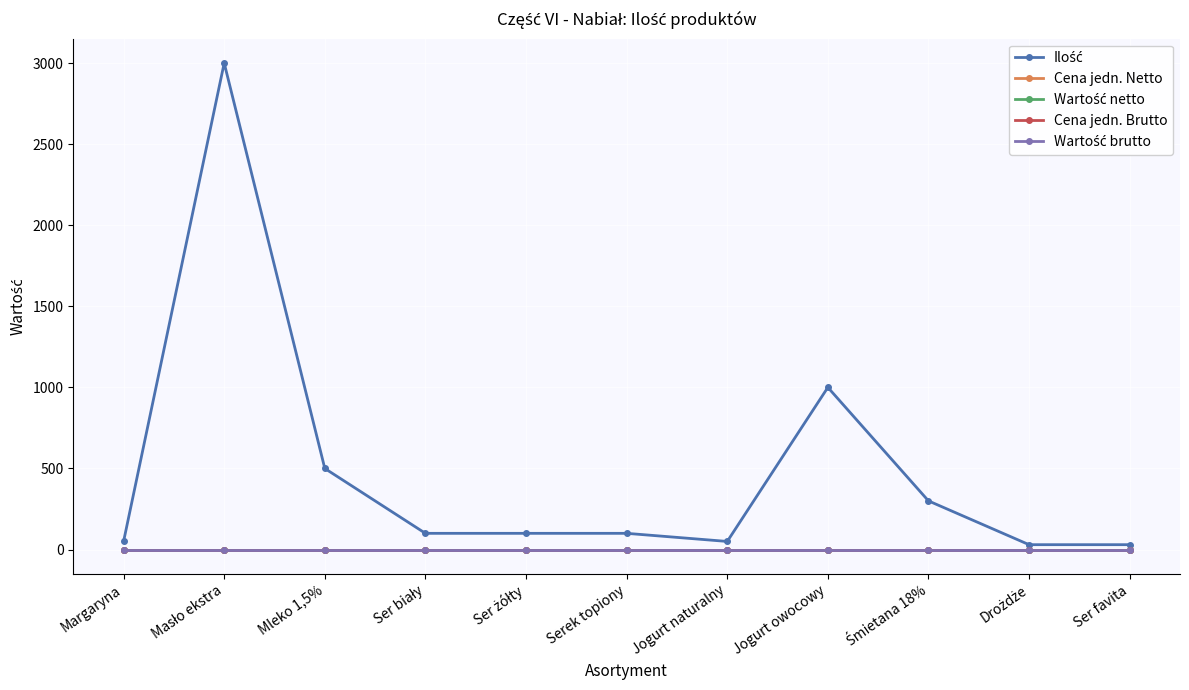

Reading left to right, transcribe all the data shown in this chart.

Ilość: Margaryna=50	Masło ekstra=3000	Mleko 1,5%=500	Ser biały=100	Ser żółty=100	Serek topiony=100	Jogurt naturalny=50	Jogurt owocowy=1000	Śmietana 18%=300	Drożdże=30	Ser favita=30
Cena jedn. Netto: Margaryna=0	Masło ekstra=0	Mleko 1,5%=0	Ser biały=0	Ser żółty=0	Serek topiony=0	Jogurt naturalny=0	Jogurt owocowy=0	Śmietana 18%=0	Drożdże=0	Ser favita=0
Wartość netto: Margaryna=0	Masło ekstra=0	Mleko 1,5%=0	Ser biały=0	Ser żółty=0	Serek topiony=0	Jogurt naturalny=0	Jogurt owocowy=0	Śmietana 18%=0	Drożdże=0	Ser favita=0
Cena jedn. Brutto: Margaryna=0	Masło ekstra=0	Mleko 1,5%=0	Ser biały=0	Ser żółty=0	Serek topiony=0	Jogurt naturalny=0	Jogurt owocowy=0	Śmietana 18%=0	Drożdże=0	Ser favita=0
Wartość brutto: Margaryna=0	Masło ekstra=0	Mleko 1,5%=0	Ser biały=0	Ser żółty=0	Serek topiony=0	Jogurt naturalny=0	Jogurt owocowy=0	Śmietana 18%=0	Drożdże=0	Ser favita=0